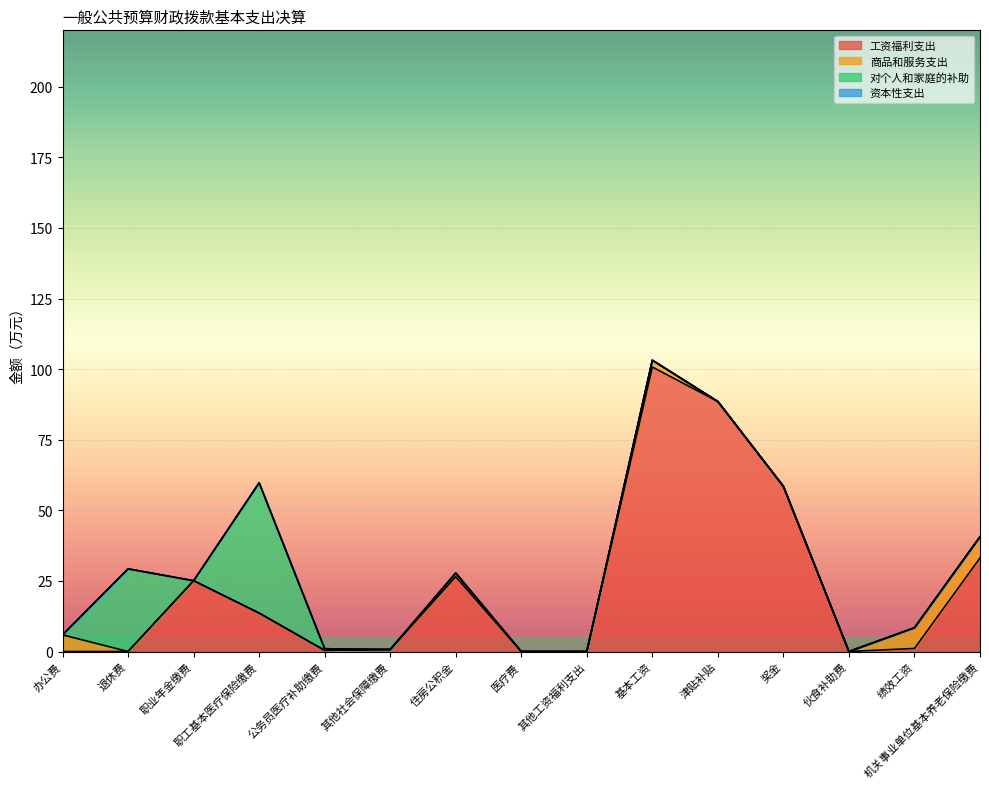

The 商品和服务支出 series shows 2.5 at 机关事业单位基本养老保险缴费. True or false?

False